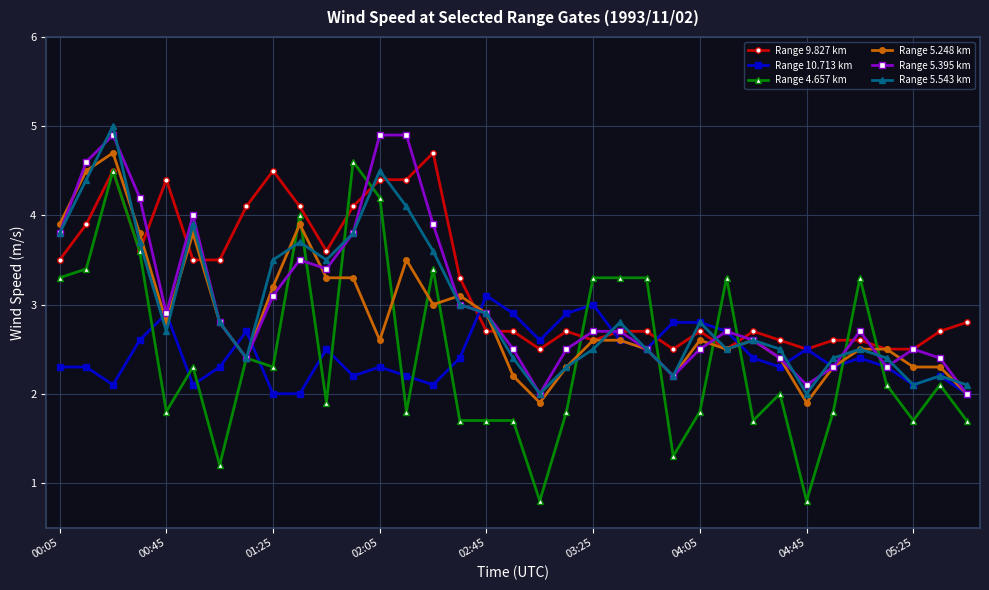

What is the value of the Range 9.827 km point at the 18th from the left?

2.7